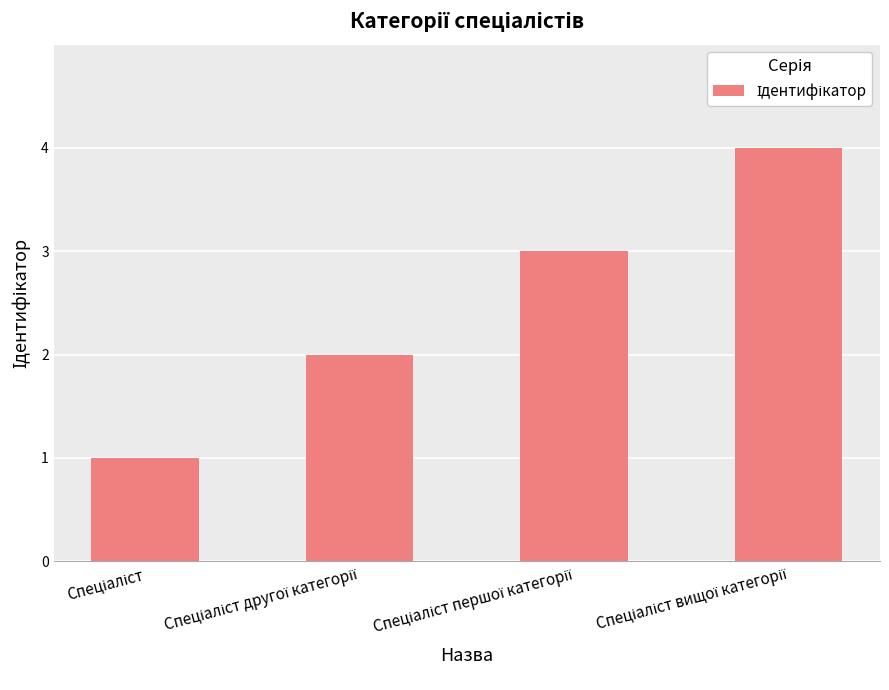

Reading left to right, what are all the values shown in this chart?

1	2	3	4